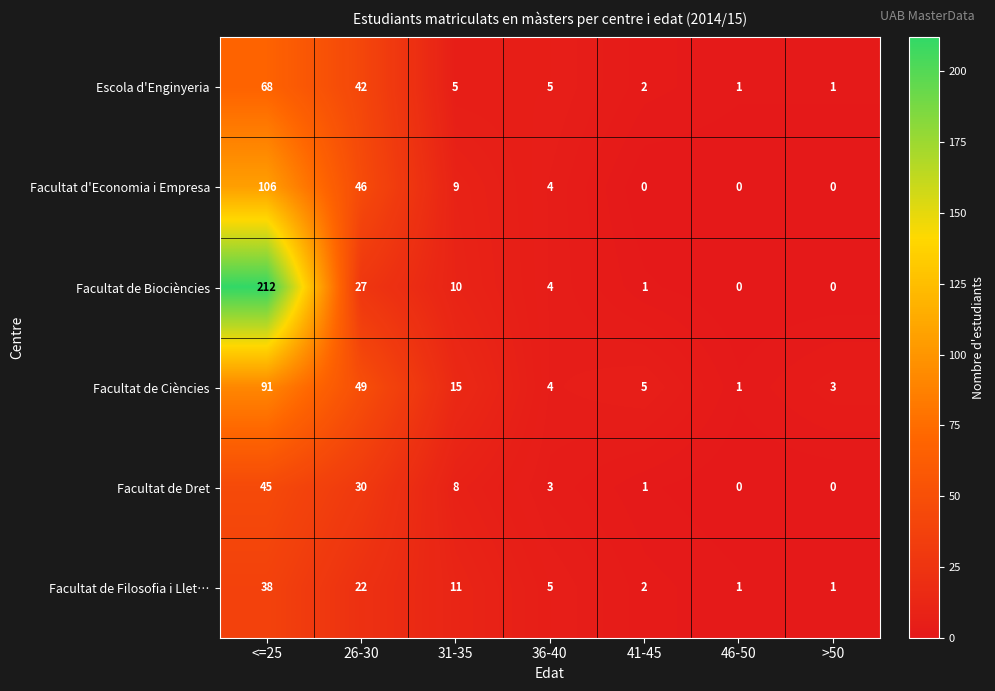

The value of Facultat d'Economia i Empresa at 36-40 is 7. True or false?

False